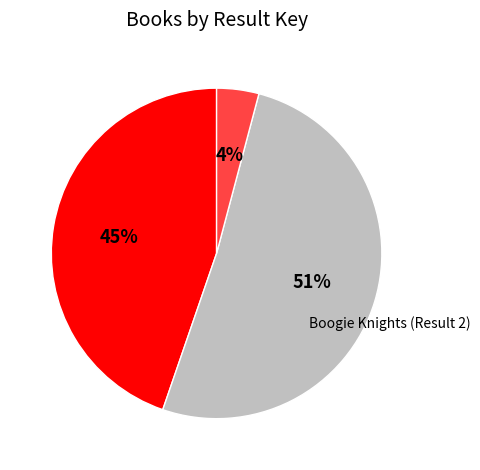

How many segments does this pie chart have?

3